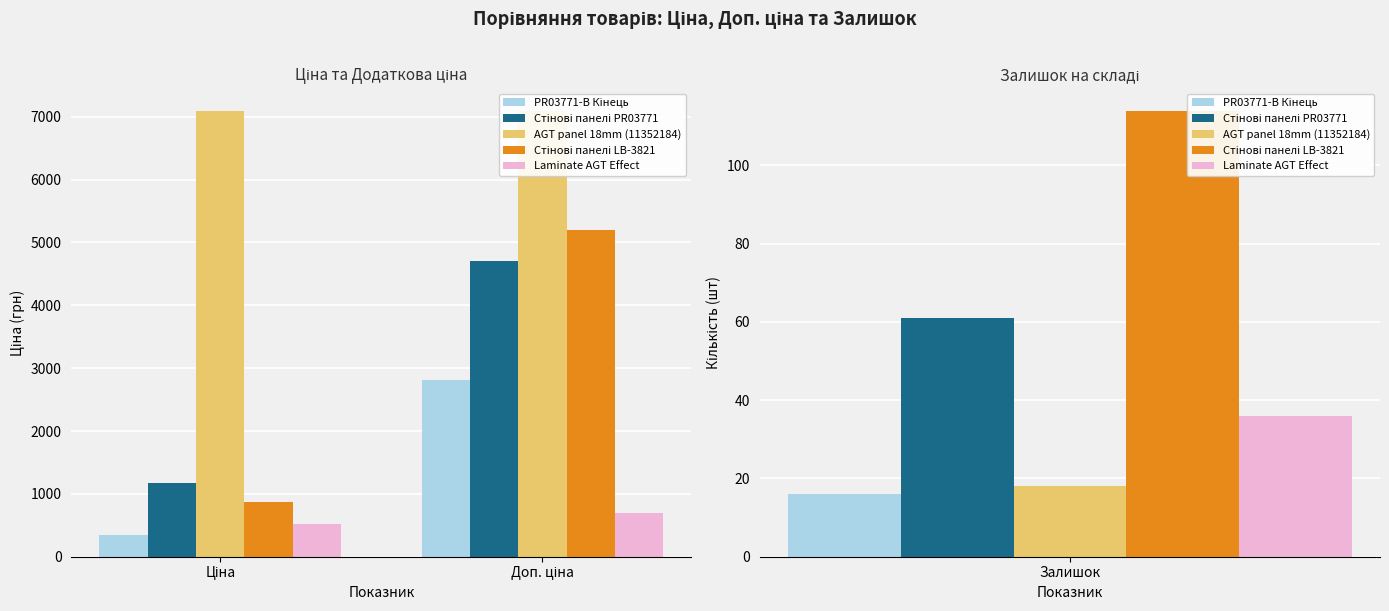

List the labels in order of Стінові панелі PR03771 value, smallest first.

Ціна, Доп. ціна